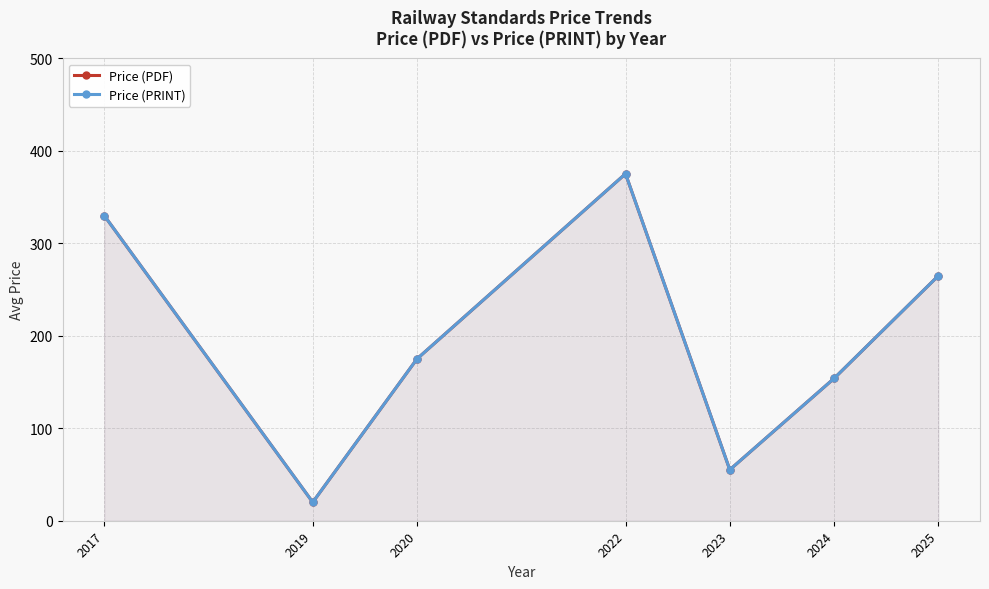

True or false: Price (PDF) has a value of 330.0 at 2017.

True